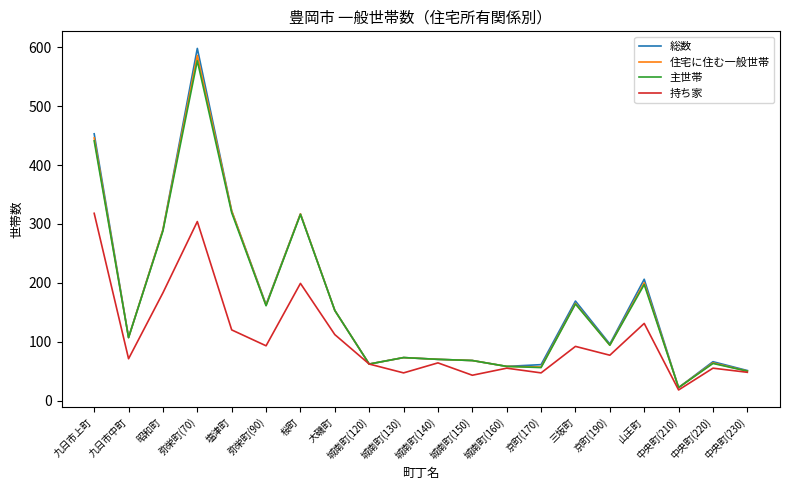

Which series has the widest spread of values?

総数